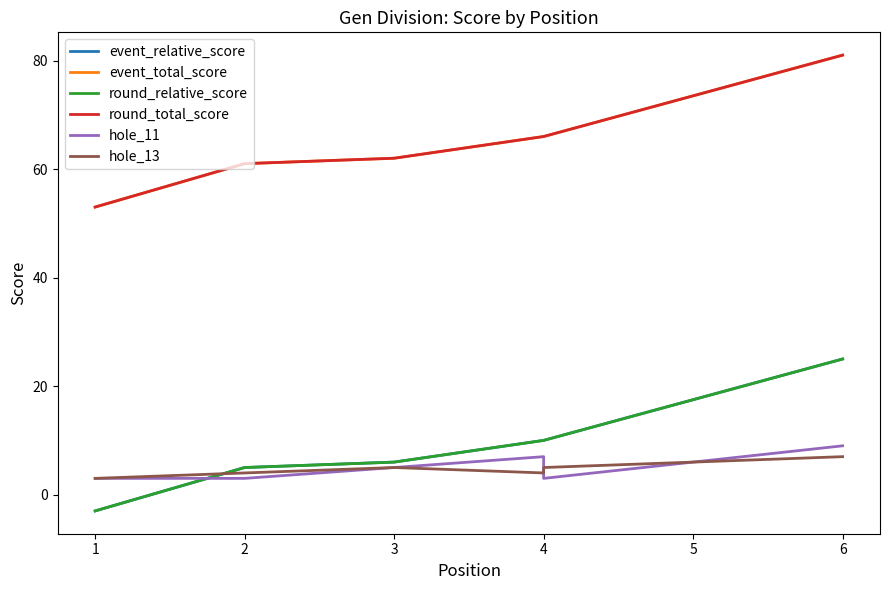

True or false: event_total_score and round_total_score cross at least once.

False